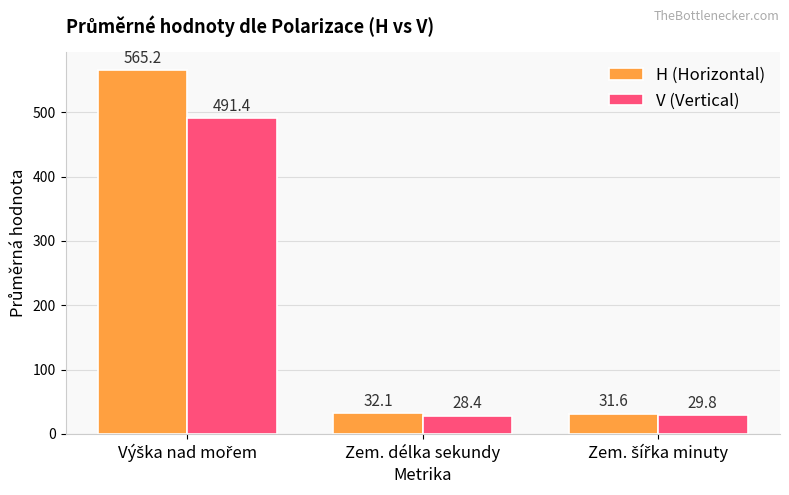

Which series has the largest total across all categories?

H (Horizontal)